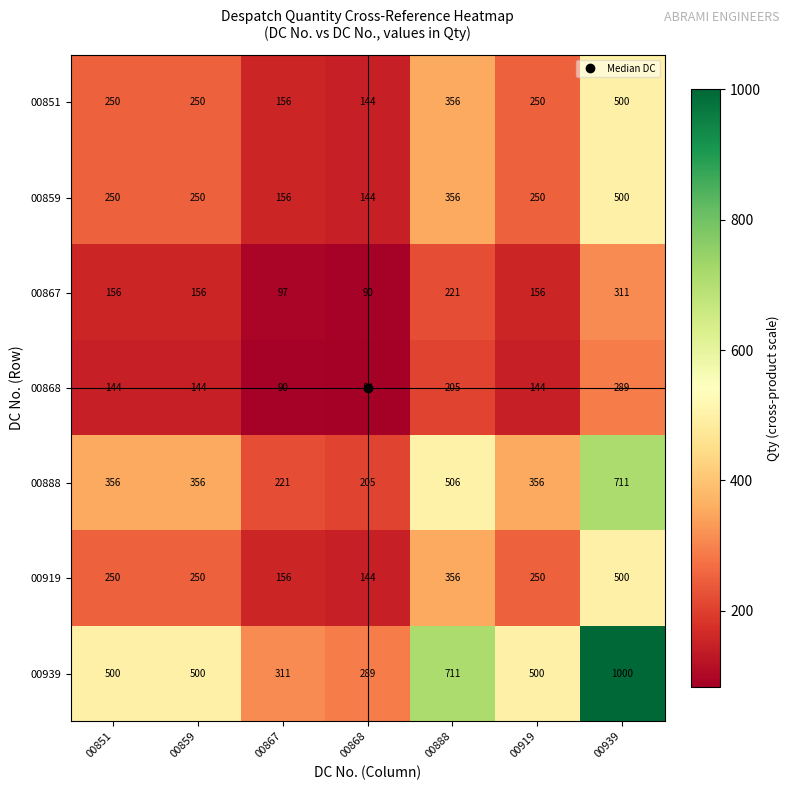

Which series changed the most between 00868 and 00939?

00939